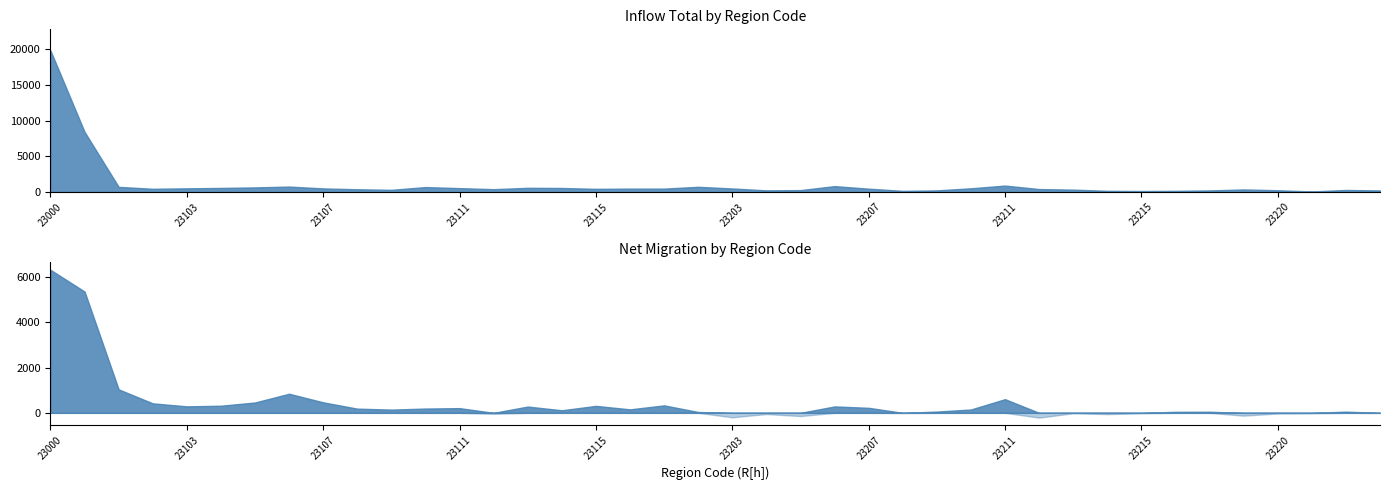

Which has a higher value, 23000 or 23113?

23000